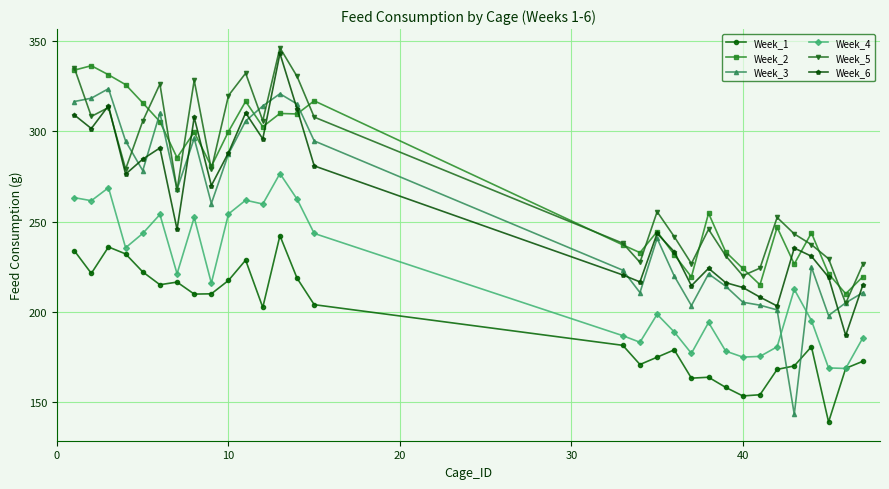

What is the minimum value for Week_2?

210.0